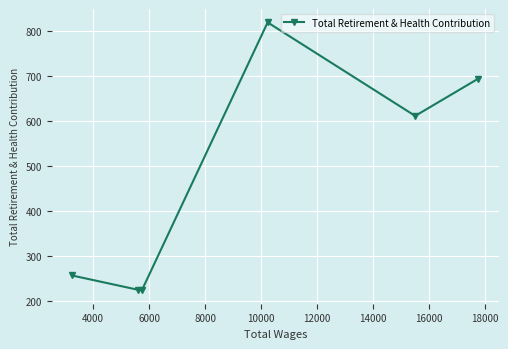

What is the sum of all values?

2833